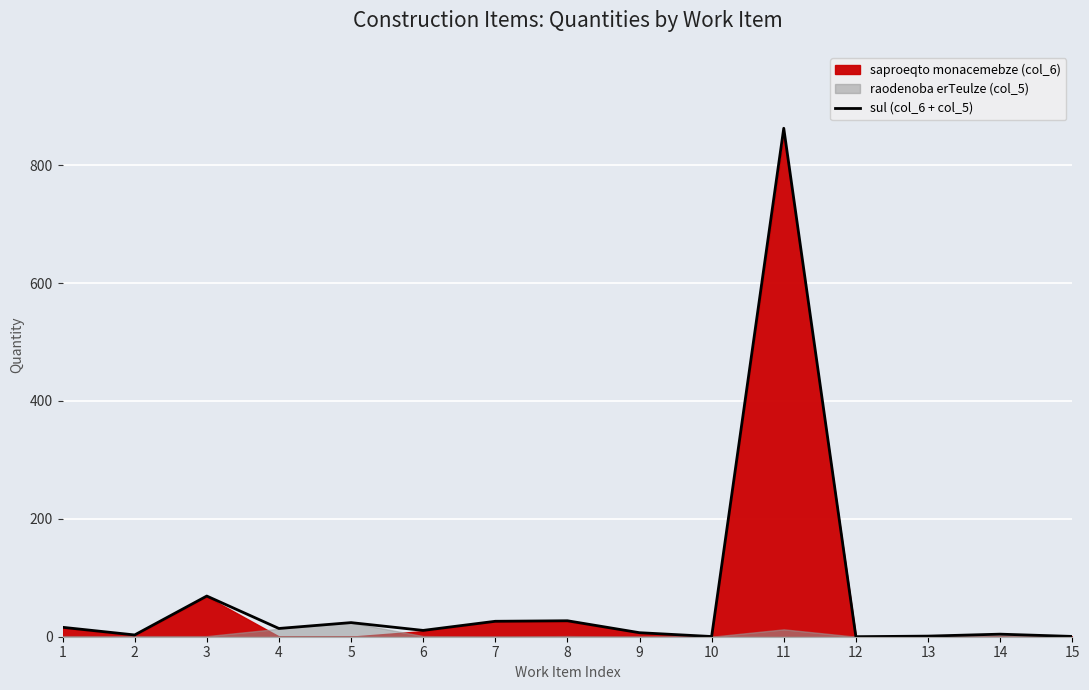

Rank the categories by value from lowest to highest.

12, 10, 15, 13, 2, 14, 9, 6, 4, 1, 5, 7, 8, 3, 11